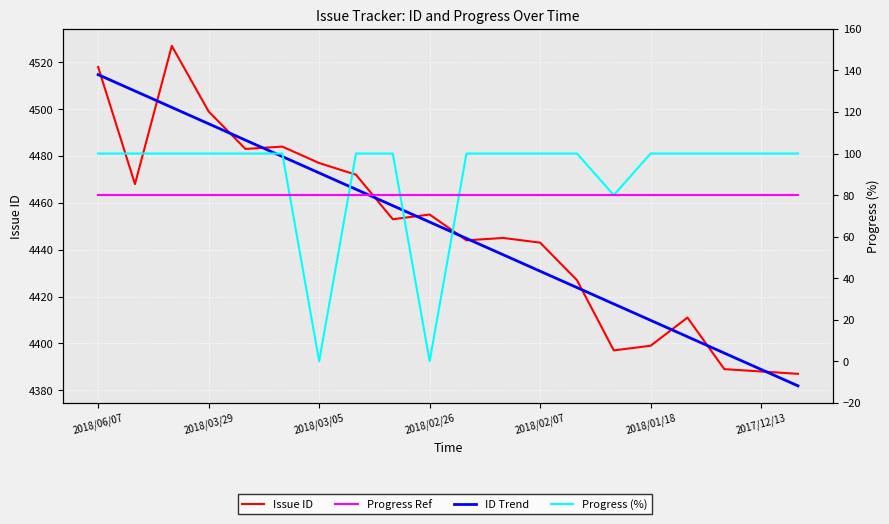

List the series in order of their peak value, highest first.

Issue ID, ID Trend, Progress (%), Progress Ref